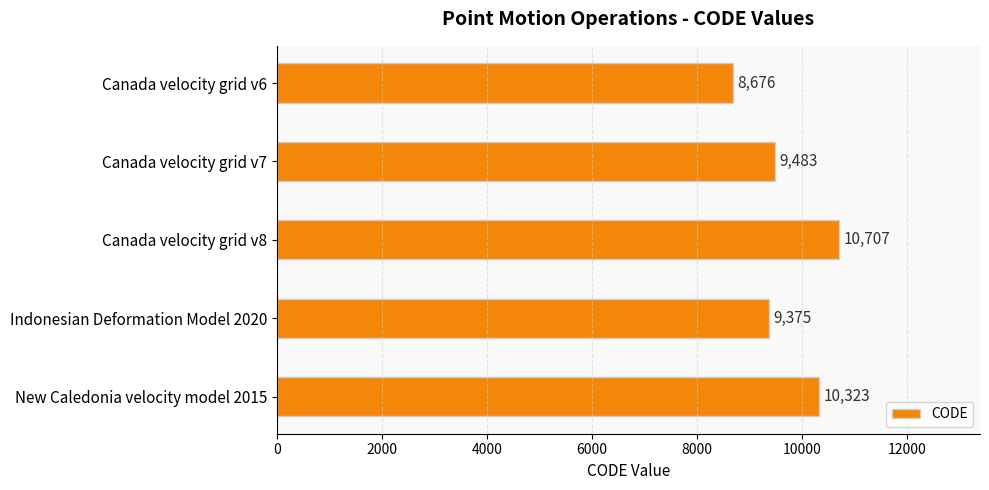

What is the greatest value displayed?

10707